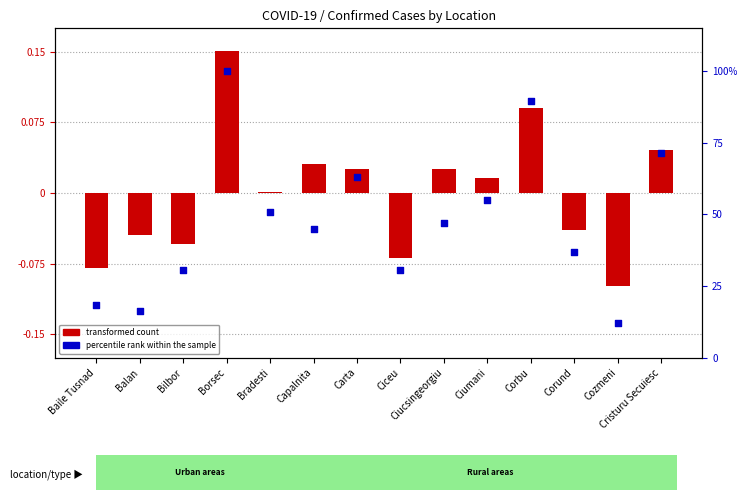

Which series reaches the maximum Y coordinate?

percentile rank within the sample